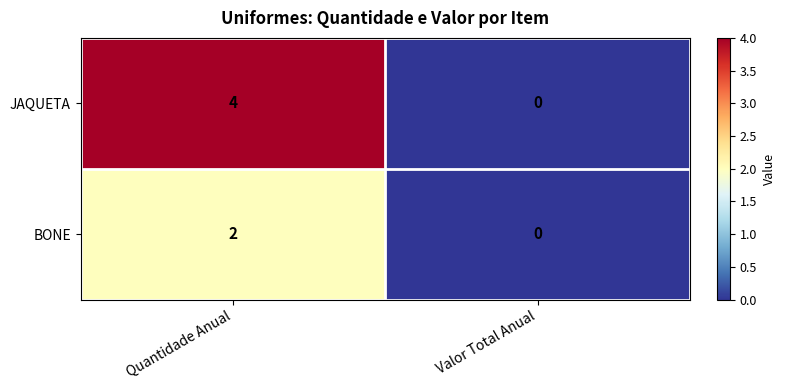

What is the total value across all series at Quantidade Anual?

6